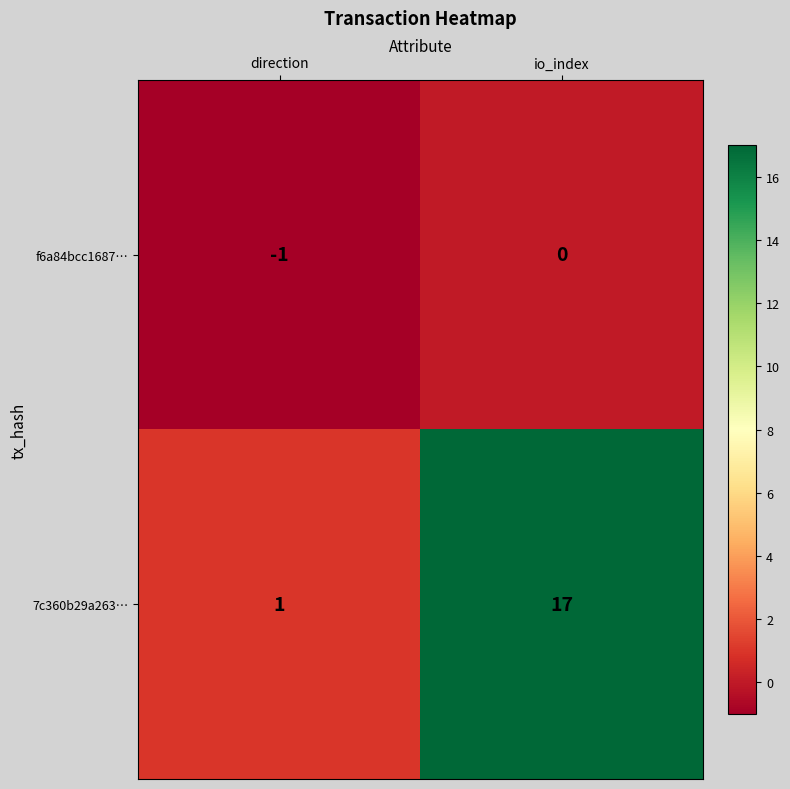

What is the difference between the 7c360b29a263… values at direction and io_index?

16